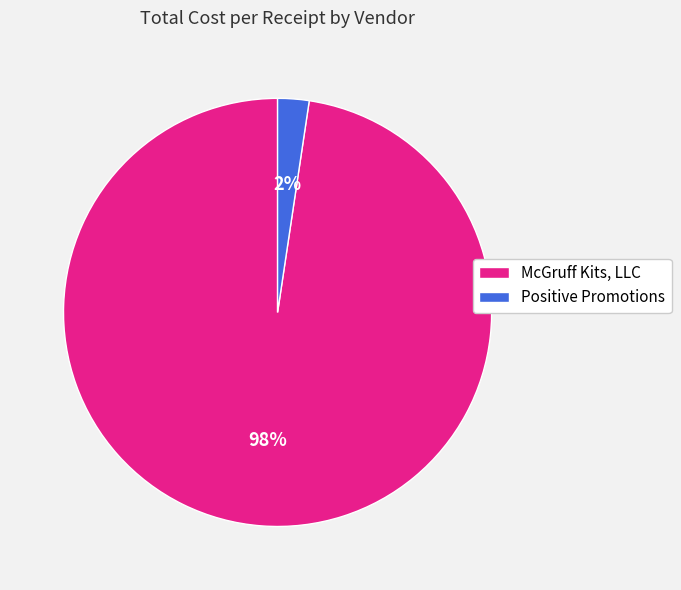

True or false: Positive Promotions accounts for 13% of the total.

False